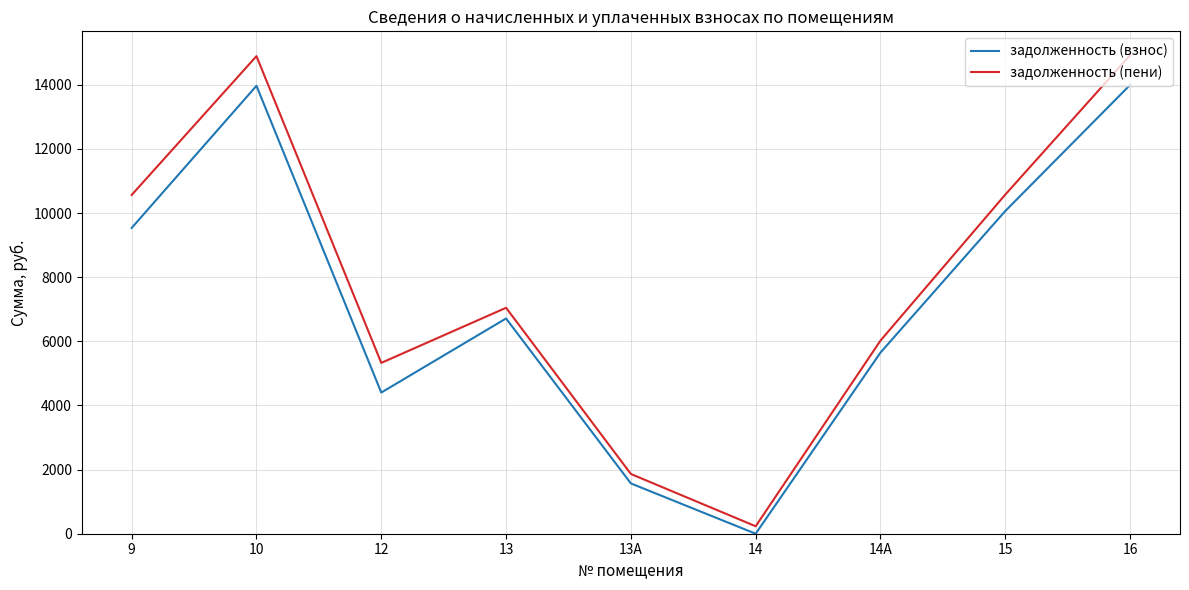

Is the value of задолженность (пени) at 13 greater than the value of задолженность (взнос) at 9?

No